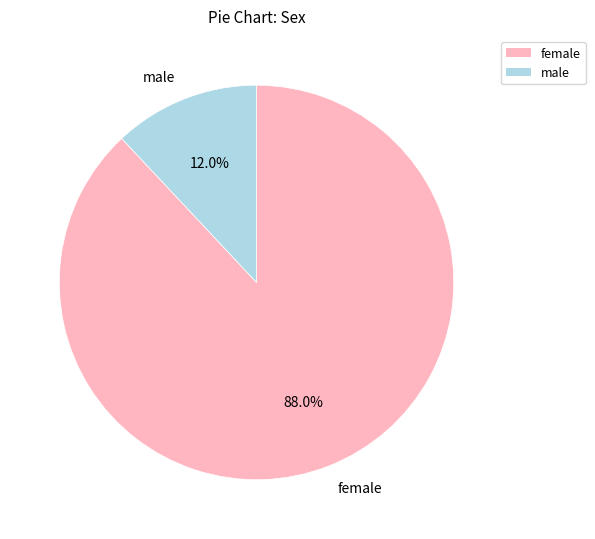

Which slice is the smallest?

male